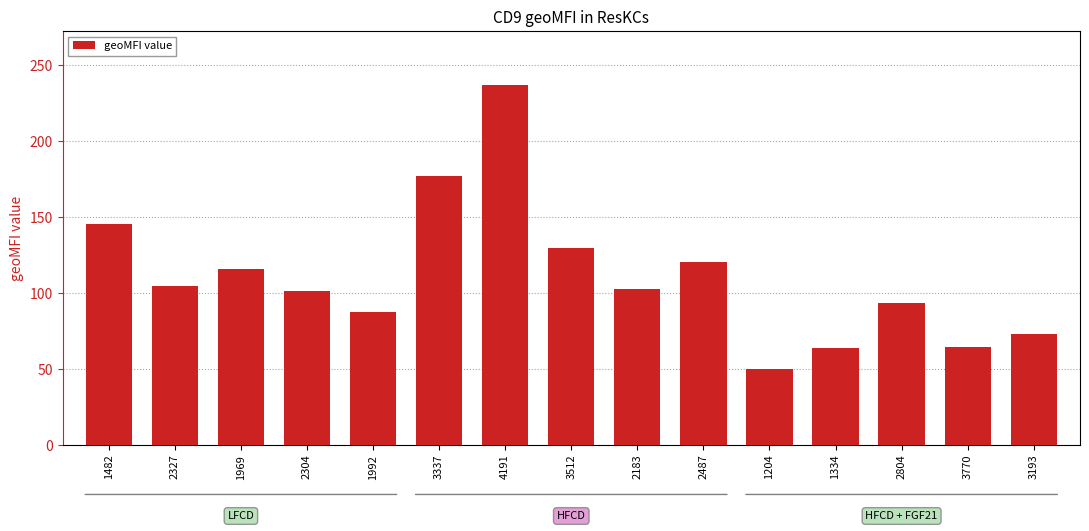

What is the average value?

111.2